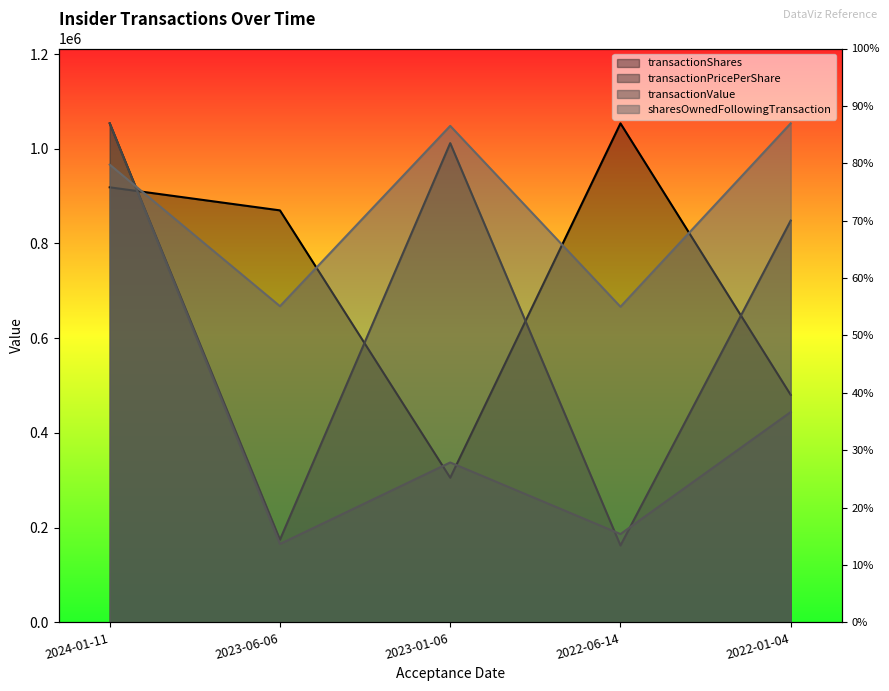

List the labels in order of transactionShares value, largest first.

2022-06-14, 2024-01-11, 2023-06-06, 2022-01-04, 2023-01-06